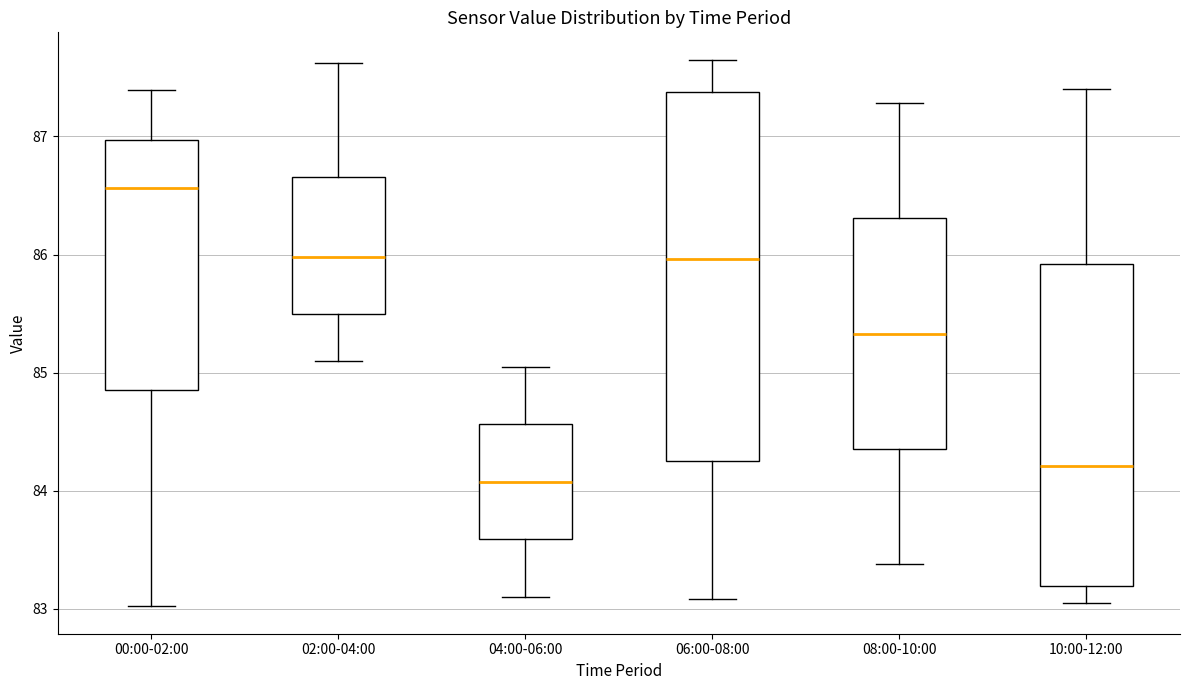

Which box is the tallest, from its lower edge to its upper edge?

06:00-08:00